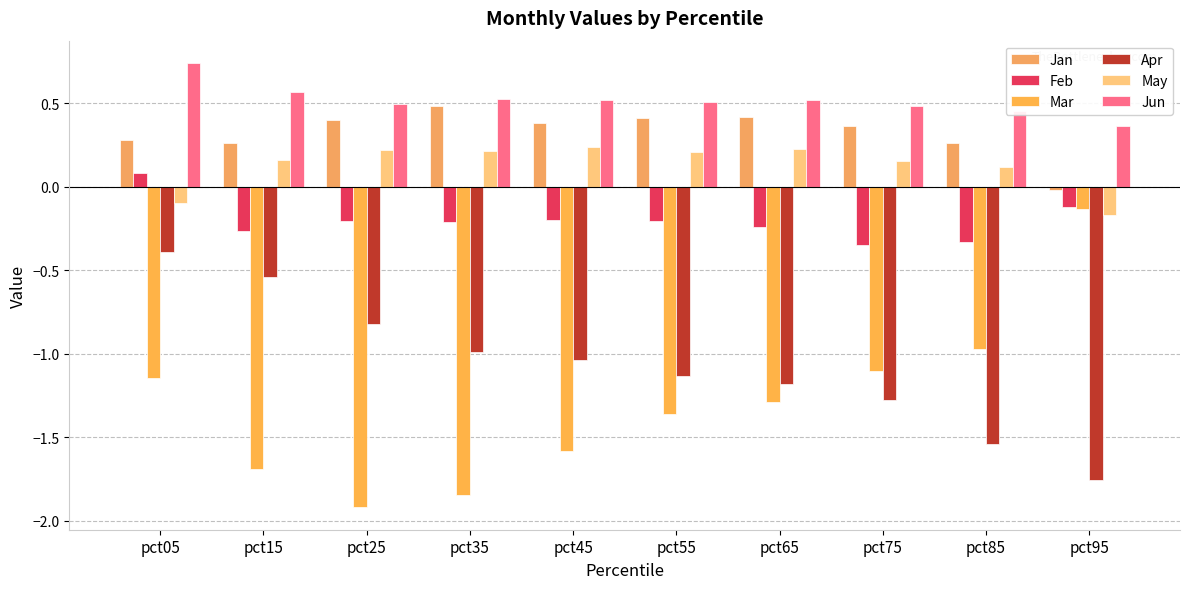

What is the difference between the maximum and minimum values in the Apr series?

1.4